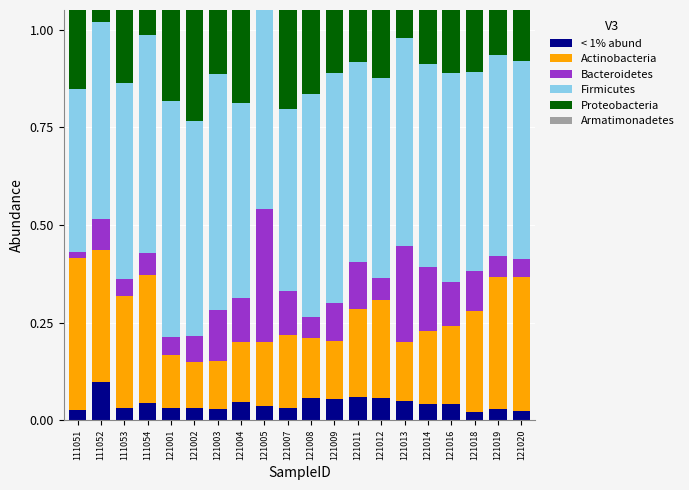

Which series has the largest range (max minus min)?

Bacteroidetes